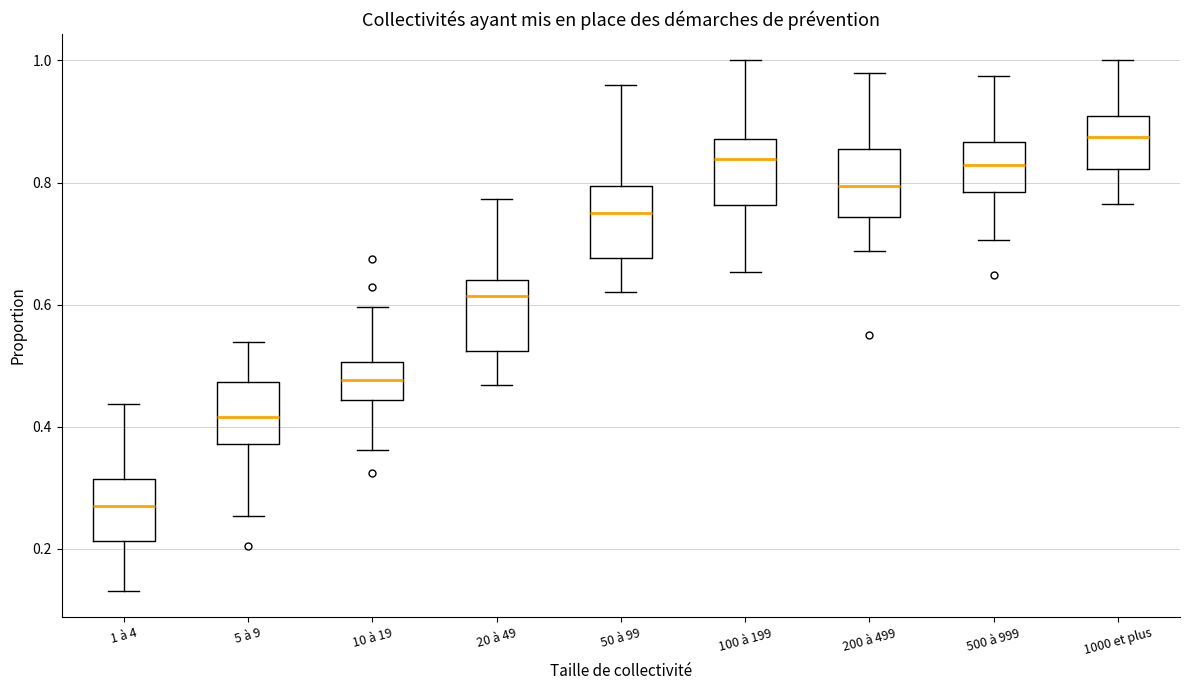

Reading left to right, read every box against the y-axis: the position of its median line, the range the box covers, and the ends of its whiskers. The values are not printed on the chart, so give them approximately, as read against the axis.

1 à 4: median 0.26, box 0.22 to 0.32, whiskers 0.14 to 0.44
5 à 9: median 0.42, box 0.38 to 0.48, whiskers 0.26 to 0.54
10 à 19: median 0.48, box 0.44 to 0.50, whiskers 0.36 to 0.60
20 à 49: median 0.62, box 0.52 to 0.64, whiskers 0.46 to 0.78
50 à 99: median 0.76, box 0.68 to 0.80, whiskers 0.62 to 0.96
100 à 199: median 0.84, box 0.76 to 0.88, whiskers 0.66 to 1.00
200 à 499: median 0.80, box 0.74 to 0.86, whiskers 0.68 to 0.98
500 à 999: median 0.82, box 0.78 to 0.86, whiskers 0.70 to 0.98
1000 et plus: median 0.88, box 0.82 to 0.90, whiskers 0.76 to 1.00